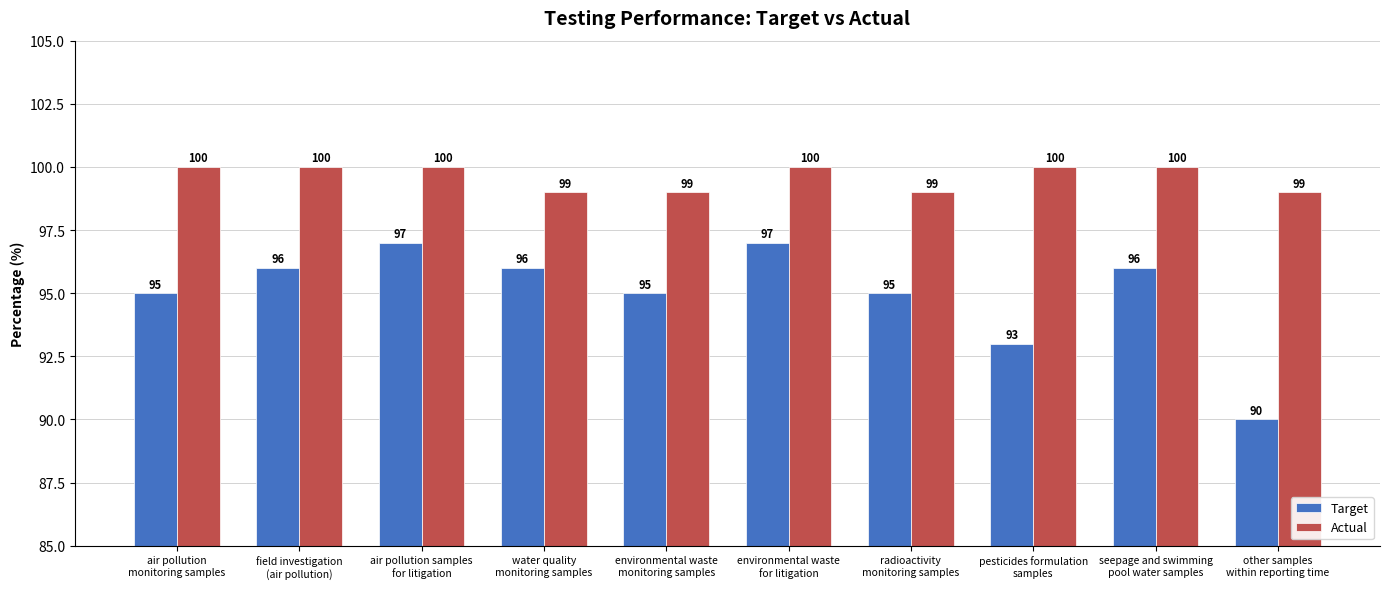

Which category has the lowest value in the Target series?

other samples
within reporting time